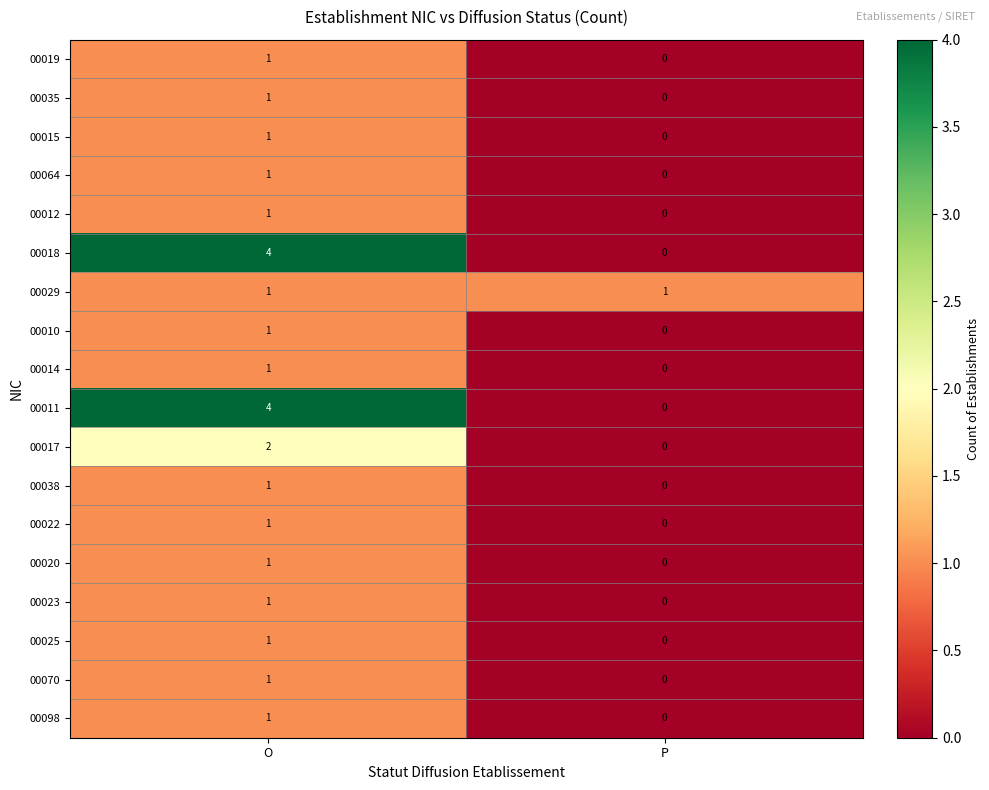

At which category is the sum across all series the highest?

O